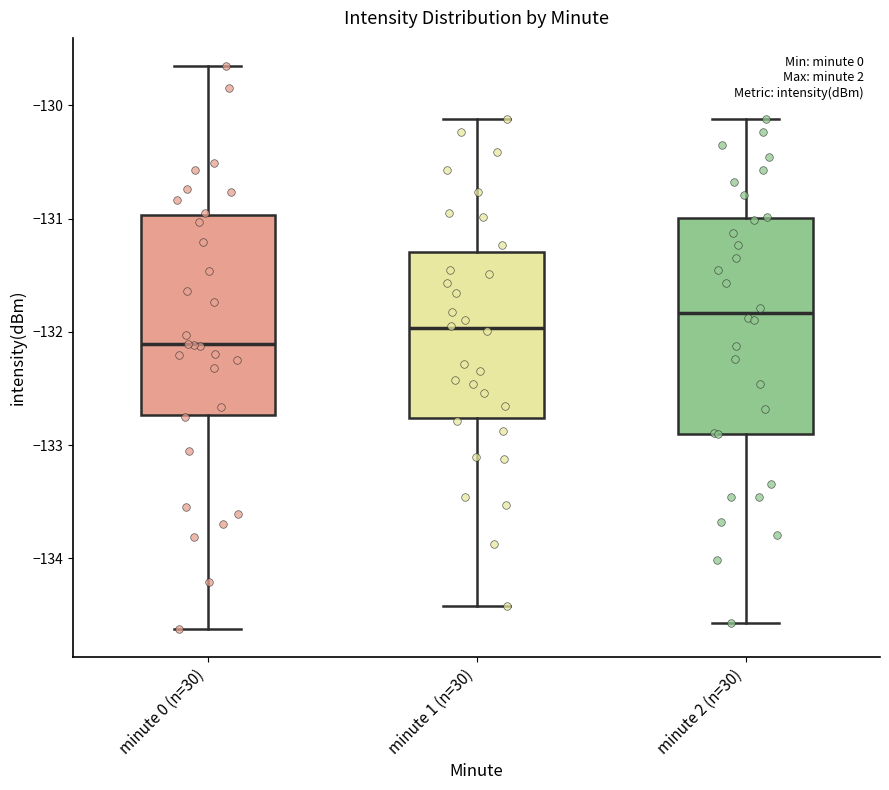

Reading left to right, read every box against the y-axis: the position of its median line, the range the box covers, and the ends of its whiskers. The values are not printed on the chart, so give them approximately, as read against the axis.

minute 0 (n=30): median -132.1, box -132.7 to -131.0, whiskers -134.6 to -129.7
minute 1 (n=30): median -132.0, box -132.8 to -131.3, whiskers -134.4 to -130.1
minute 2 (n=30): median -131.8, box -132.9 to -131.0, whiskers -134.6 to -130.1